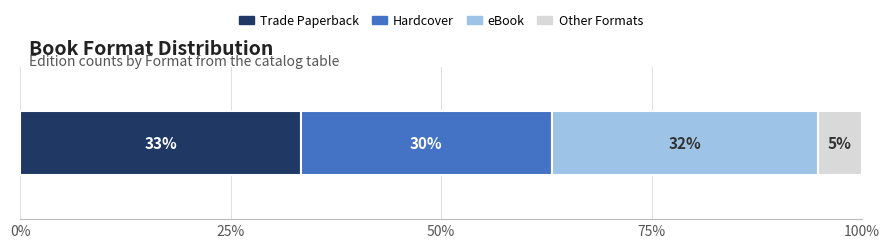

What are all the series names shown in the legend?

Trade Paperback, Hardcover, eBook, Other Formats